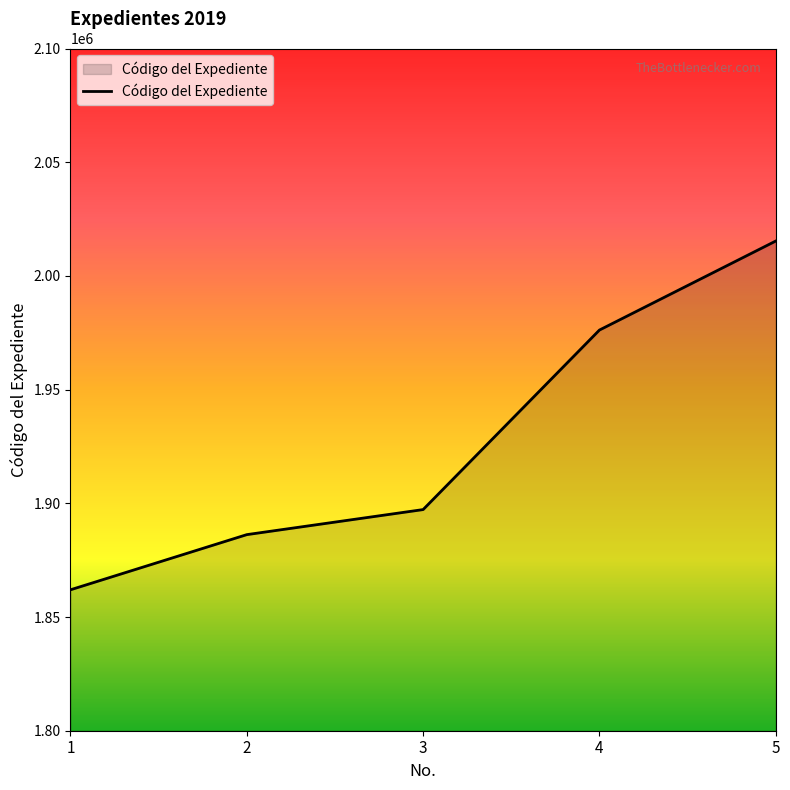

What is the change in value from 1 to 4?

+114214